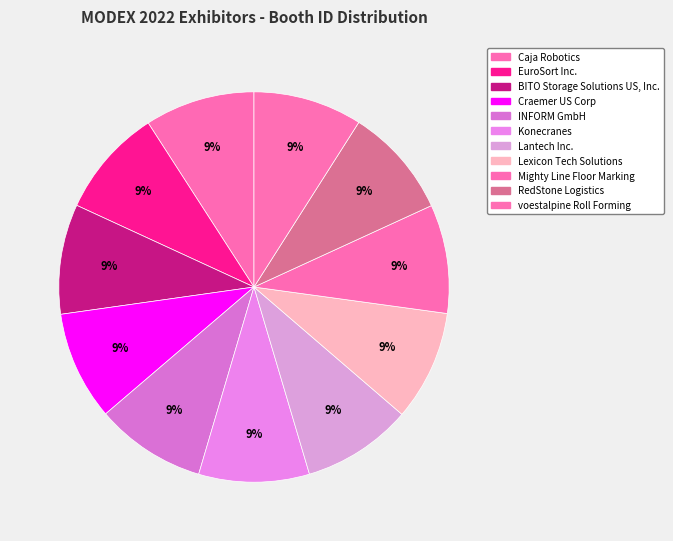

How many segments does this pie chart have?

11